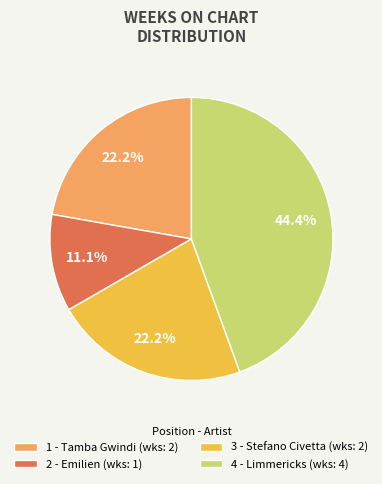

Combined, do 3 - Stefano Civetta and 1 - Tamba Gwindi account for over 50%?

No